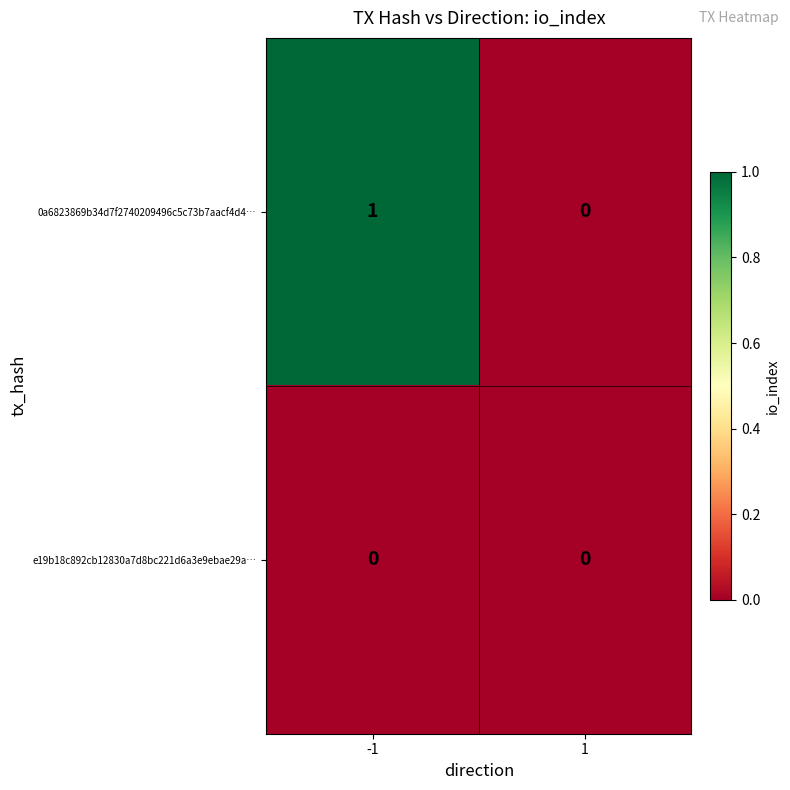

Between -1 and 1, which series saw the biggest shift?

0a6823869b34d7f2740209496c5c73b7aacf4d4…